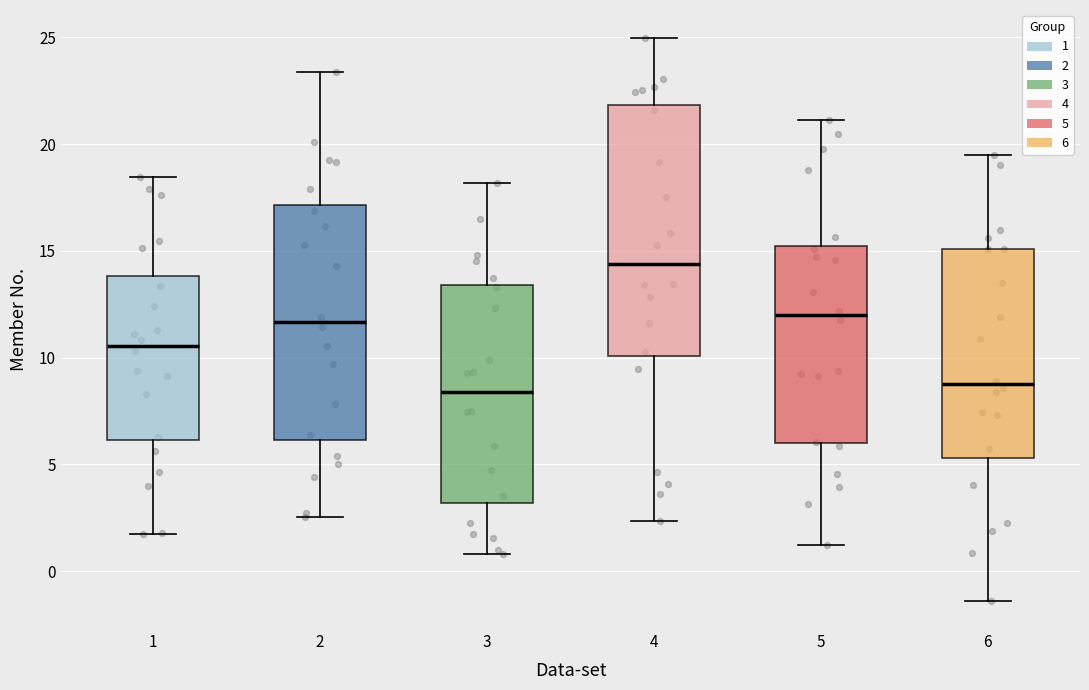

Where does the upper whisker of the box at x = 4 end on the y-axis? The values are not printed on the chart, so give them approximately, as read against the axis.

25.0